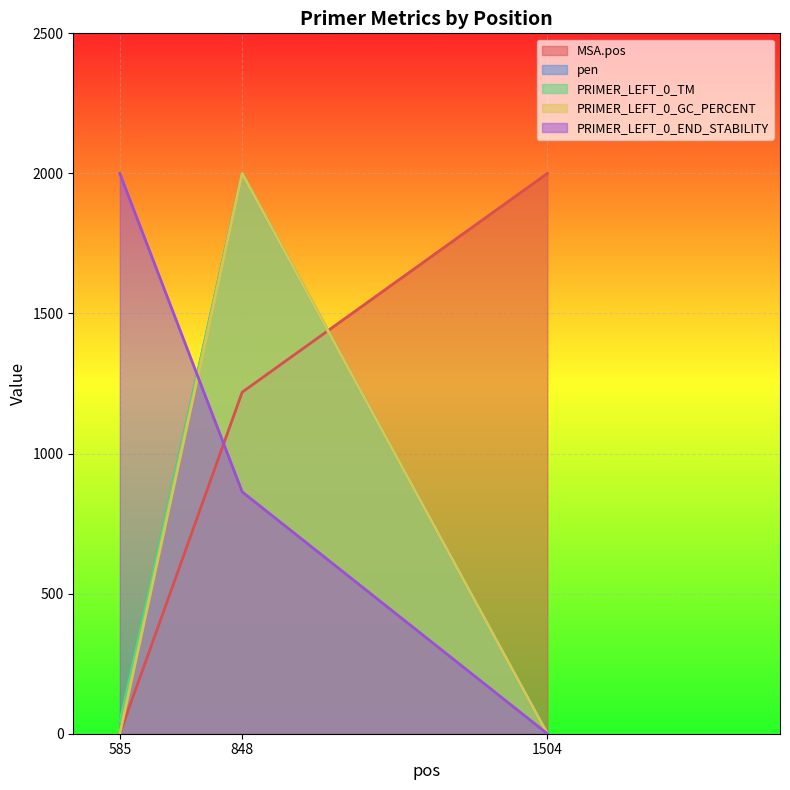

Reading left to right, extract all data points from this chart.

MSA.pos: 585=0.0	848=1219.1	1504=2000.0
pen: 585=41.3	848=2000.0	1504=0.0
PRIMER_LEFT_0_TM: 585=42.3	848=2000.0	1504=0.0
PRIMER_LEFT_0_GC_PERCENT: 585=0.0	848=2000.0	1504=0.0
PRIMER_LEFT_0_END_STABILITY: 585=2000.0	848=863.4	1504=0.0